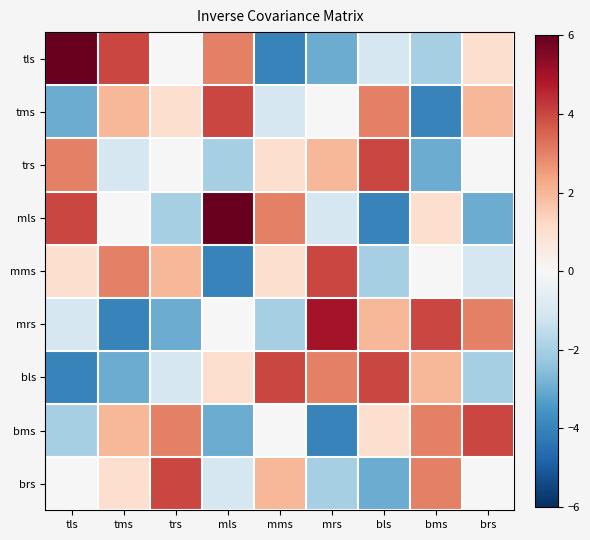

Reading left to right, list all the values displayed in this chart.

tls: tls=6	tms=4	trs=0	mls=3	mms=-4	mrs=-3	bls=-1	bms=-2	brs=1
tms: tls=-3	tms=2	trs=1	mls=4	mms=-1	mrs=0	bls=3	bms=-4	brs=2
trs: tls=3	tms=-1	trs=0	mls=-2	mms=1	mrs=2	bls=4	bms=-3	brs=0
mls: tls=4	tms=0	trs=-2	mls=6	mms=3	mrs=-1	bls=-4	bms=1	brs=-3
mms: tls=1	tms=3	trs=2	mls=-4	mms=1	mrs=4	bls=-2	bms=0	brs=-1
mrs: tls=-1	tms=-4	trs=-3	mls=0	mms=-2	mrs=5	bls=2	bms=4	brs=3
bls: tls=-4	tms=-3	trs=-1	mls=1	mms=4	mrs=3	bls=4	bms=2	brs=-2
bms: tls=-2	tms=2	trs=3	mls=-3	mms=0	mrs=-4	bls=1	bms=3	brs=4
brs: tls=0	tms=1	trs=4	mls=-1	mms=2	mrs=-2	bls=-3	bms=3	brs=0